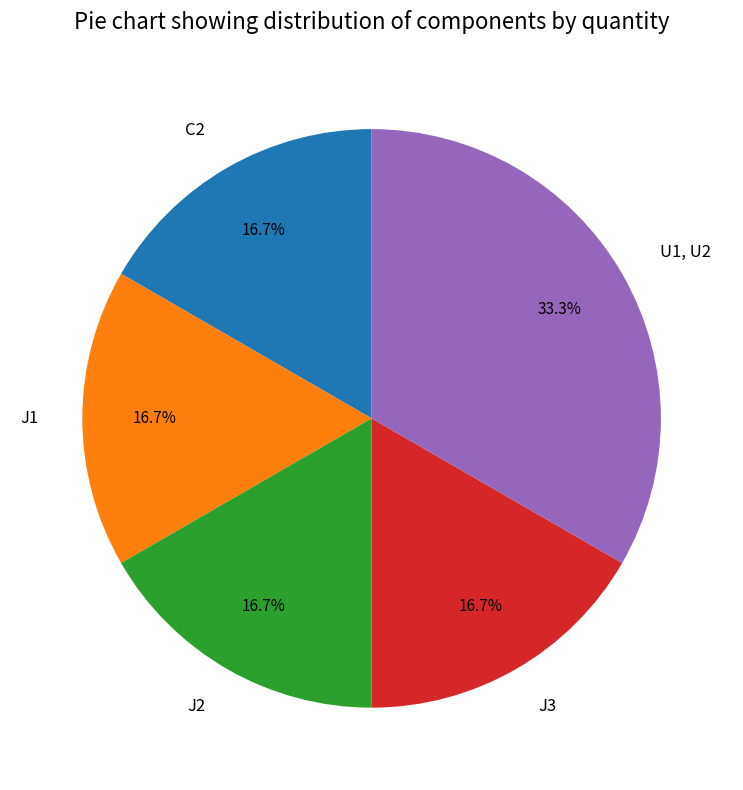

Approximately how many times larger is the value at J3 compared to C2?

1.0